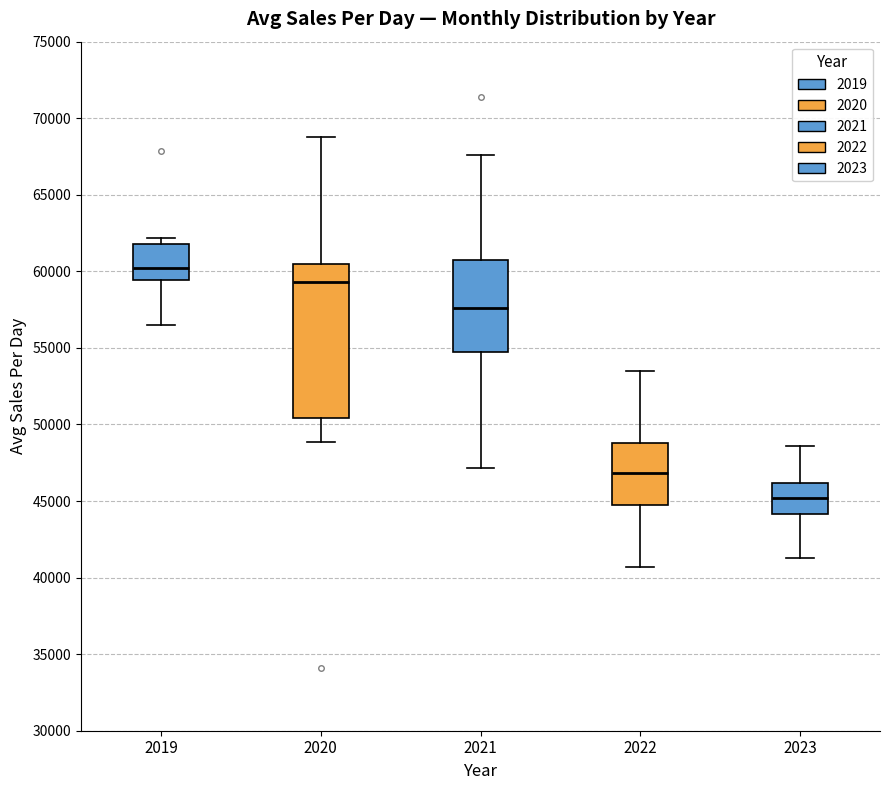

Where does the median line of the box at x = 2019 sit on the y-axis? The values are not printed on the chart, so give them approximately, as read against the axis.

60000